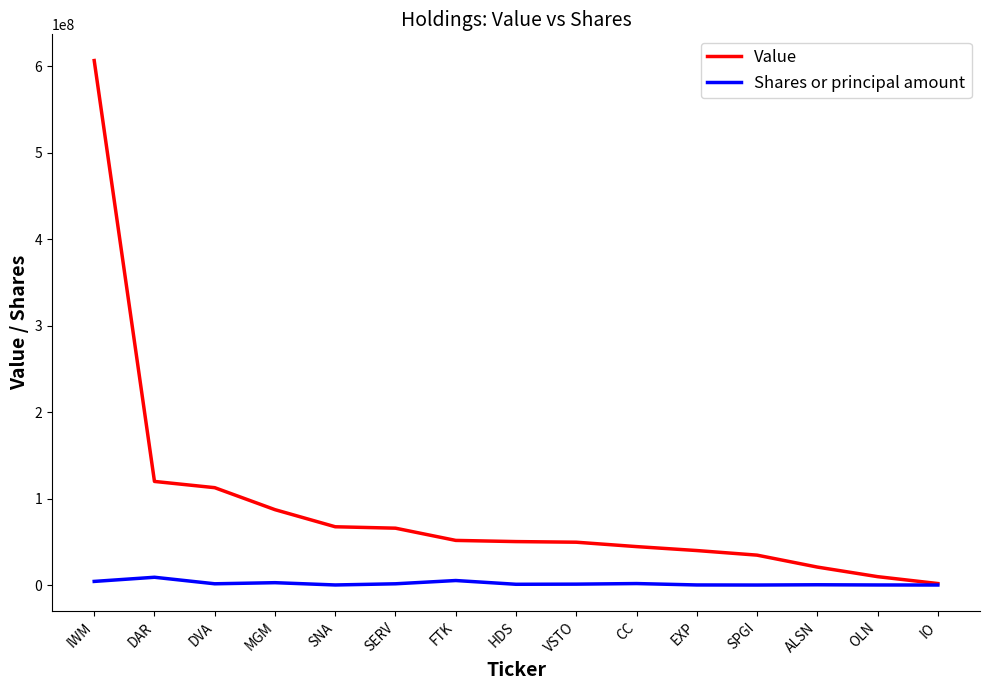

At which label is Value closest to 304436500?

DAR